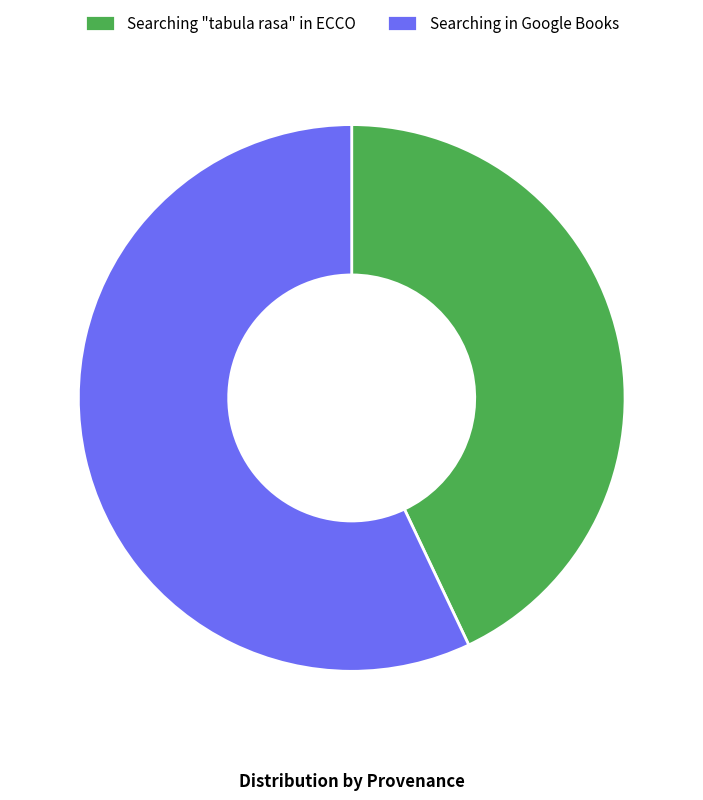

Which slice is the largest?

Searching in Google Books